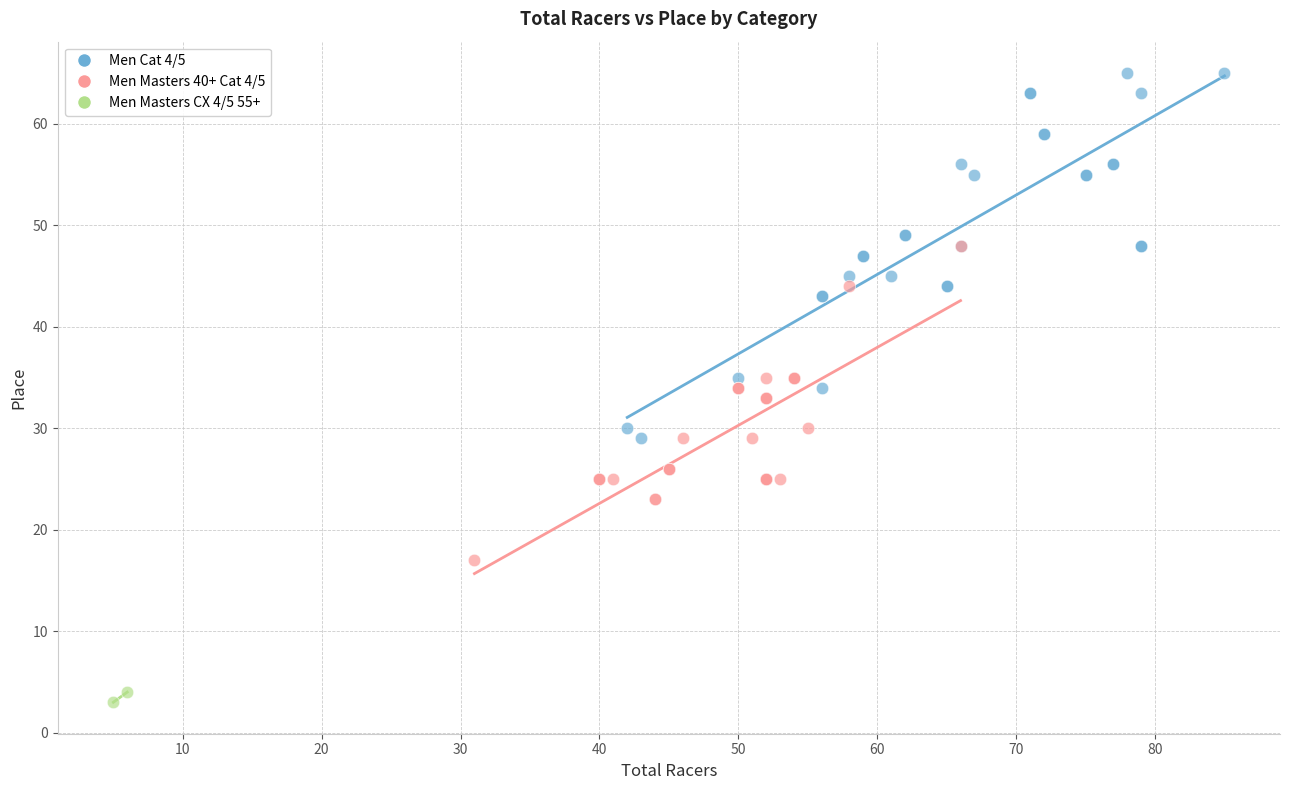

Which series contains the lowest Y value?

Men Masters CX 4/5 55+